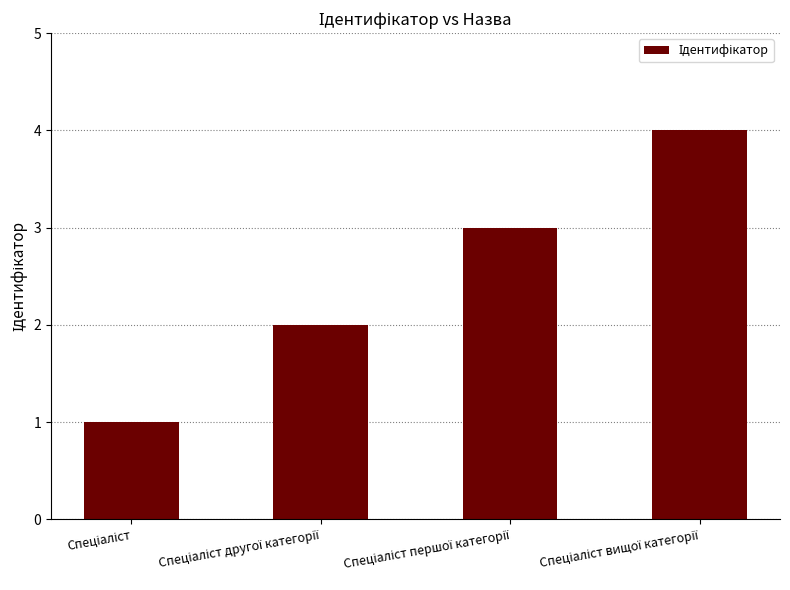

Does the chart contain stacked bars?

No